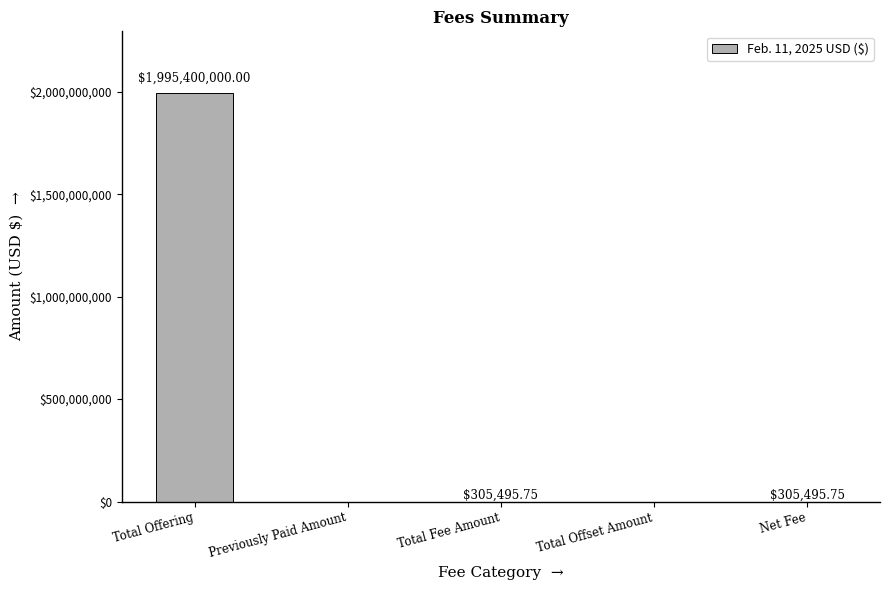

What is the difference between the values at Total Offering and Previously Paid Amount?

1995400000.0